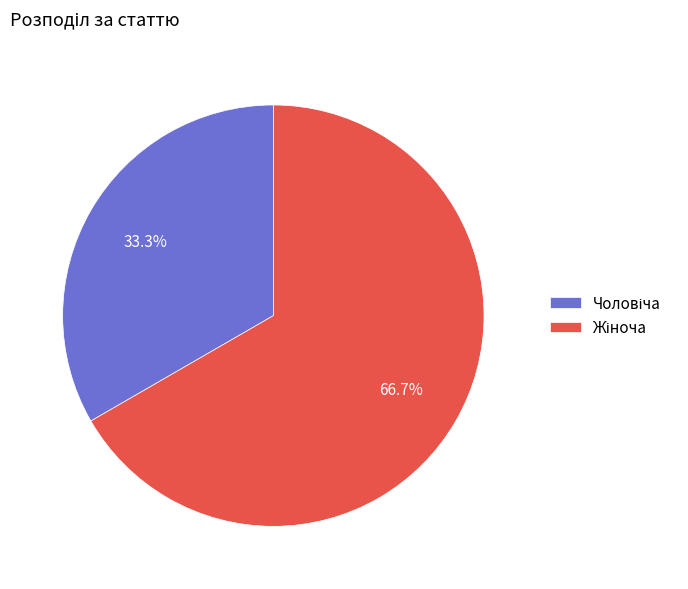

Does any single category account for the majority?

Yes